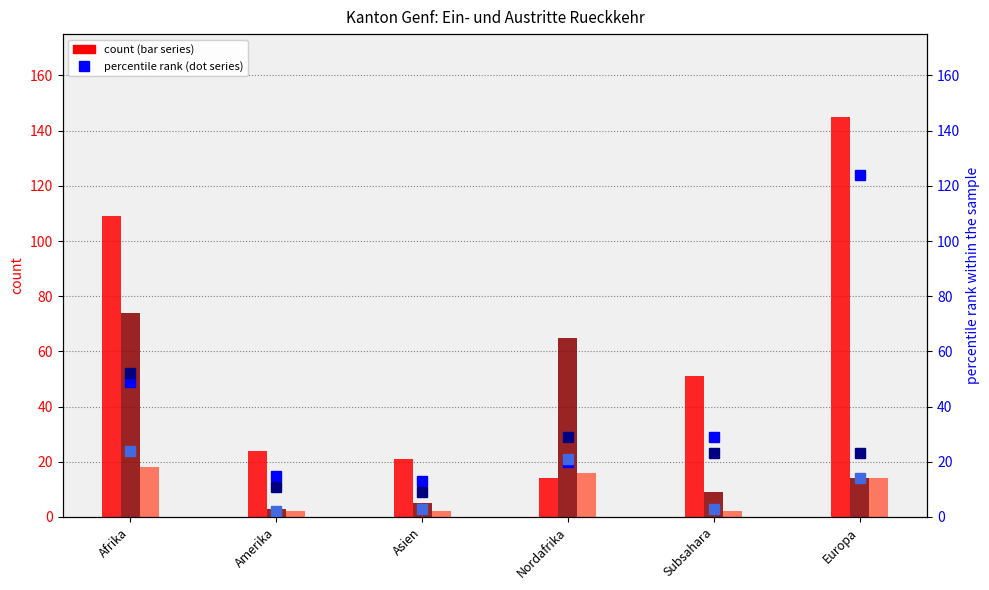

What is the sum of all Abschreibung Ausreise-organisation (col_17) values?

147